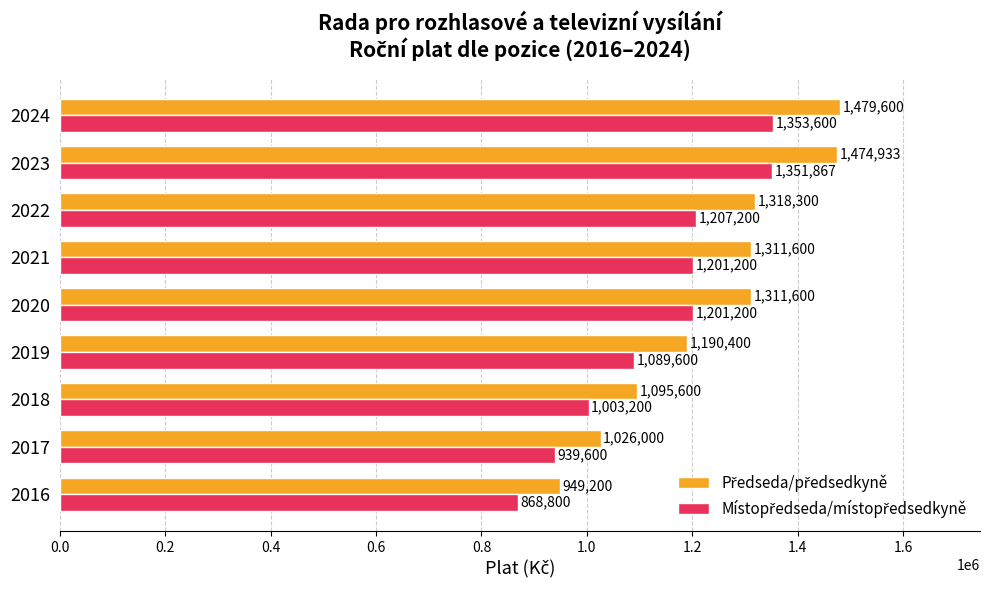

What is the difference between the highest and lowest values at 2017?

86400